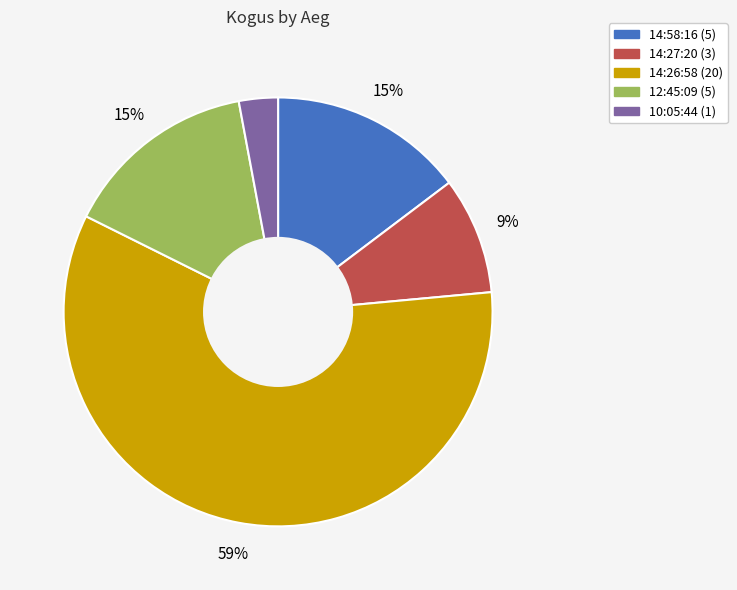

True or false: 14:58:16 accounts for 25% of the total.

False